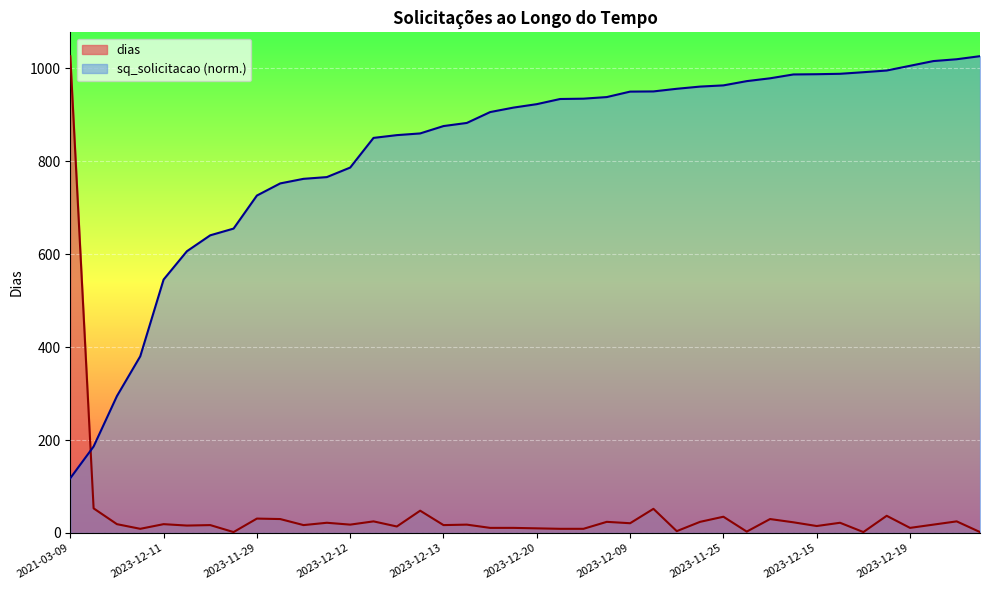

At which label does dias first exceed 18?

2021-03-09